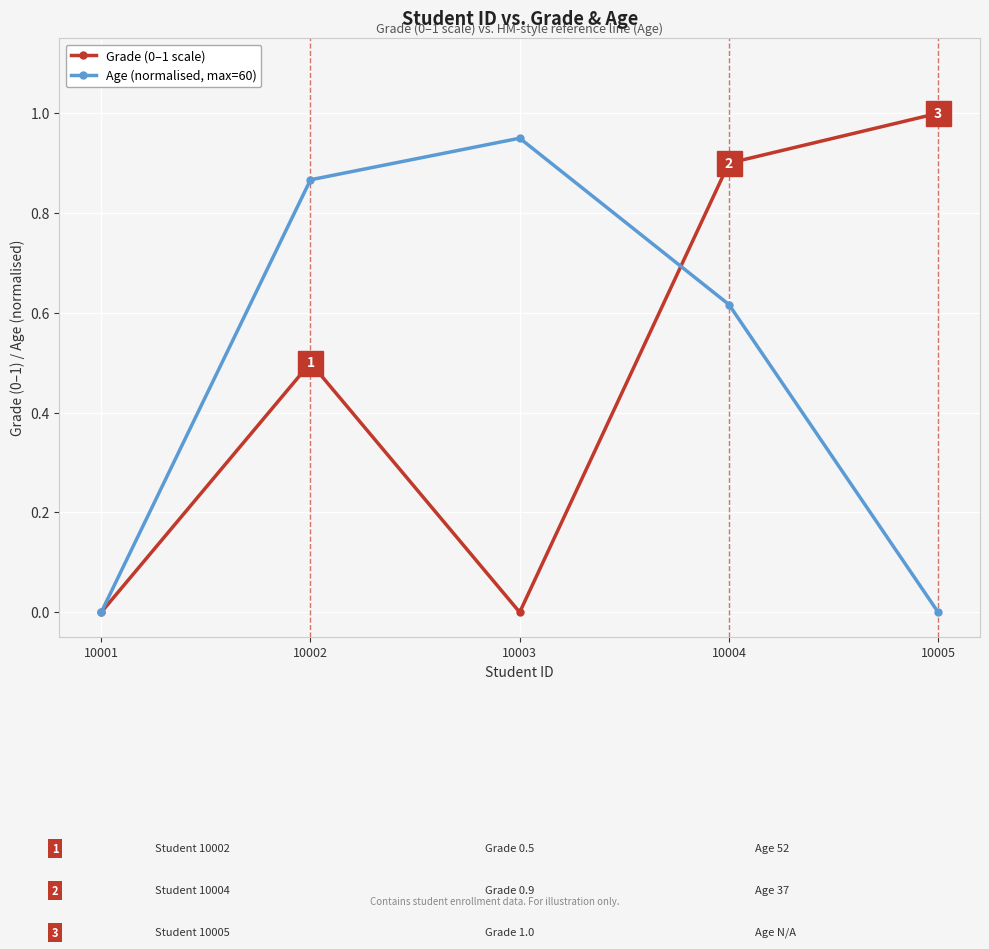

List the series in order of their overall mean, lowest first.

Grade (0–1 scale), Age (normalised, max=60)